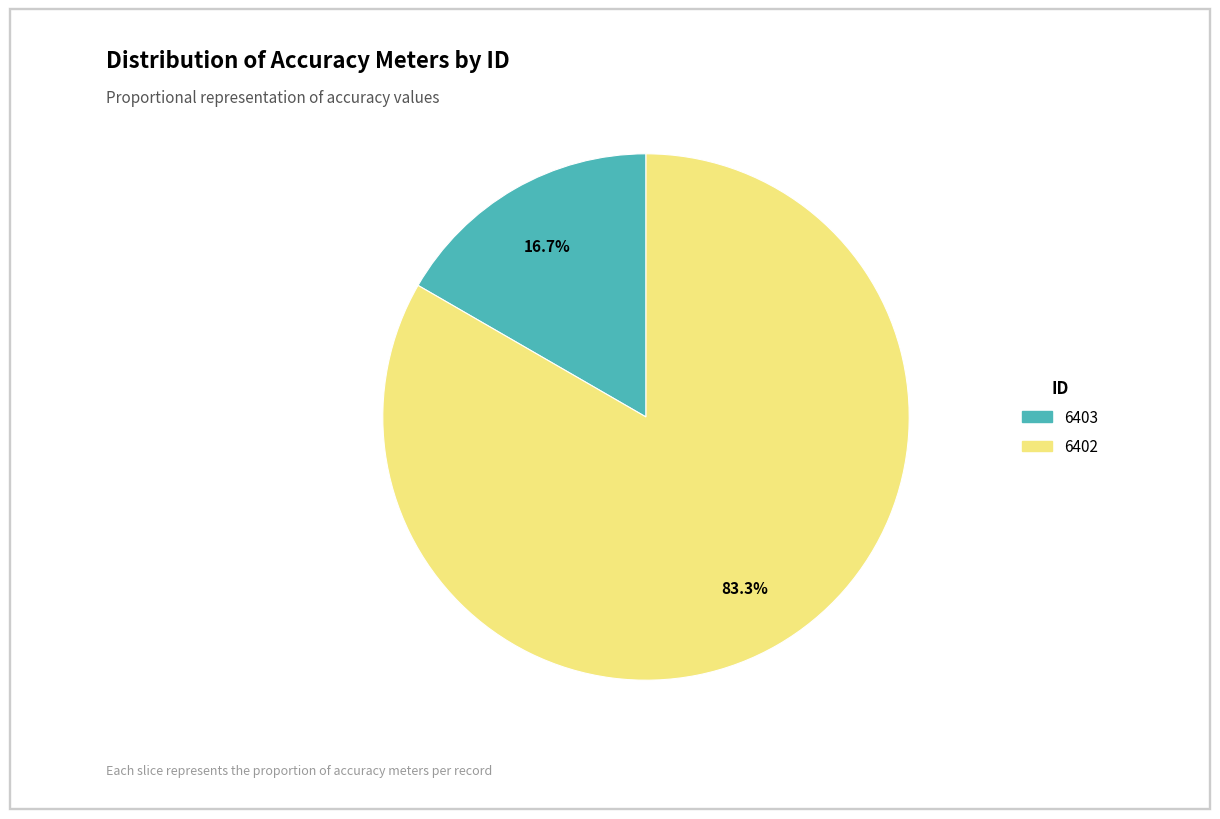

The 6402 slice represents 83% of the pie. True or false?

True